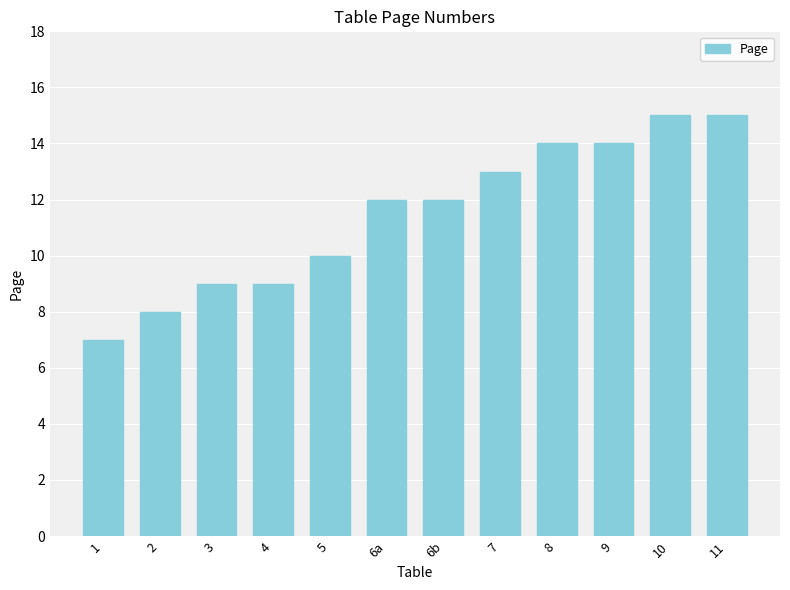

Approximately how many times larger is the value at 9 compared to 6a?

1.2